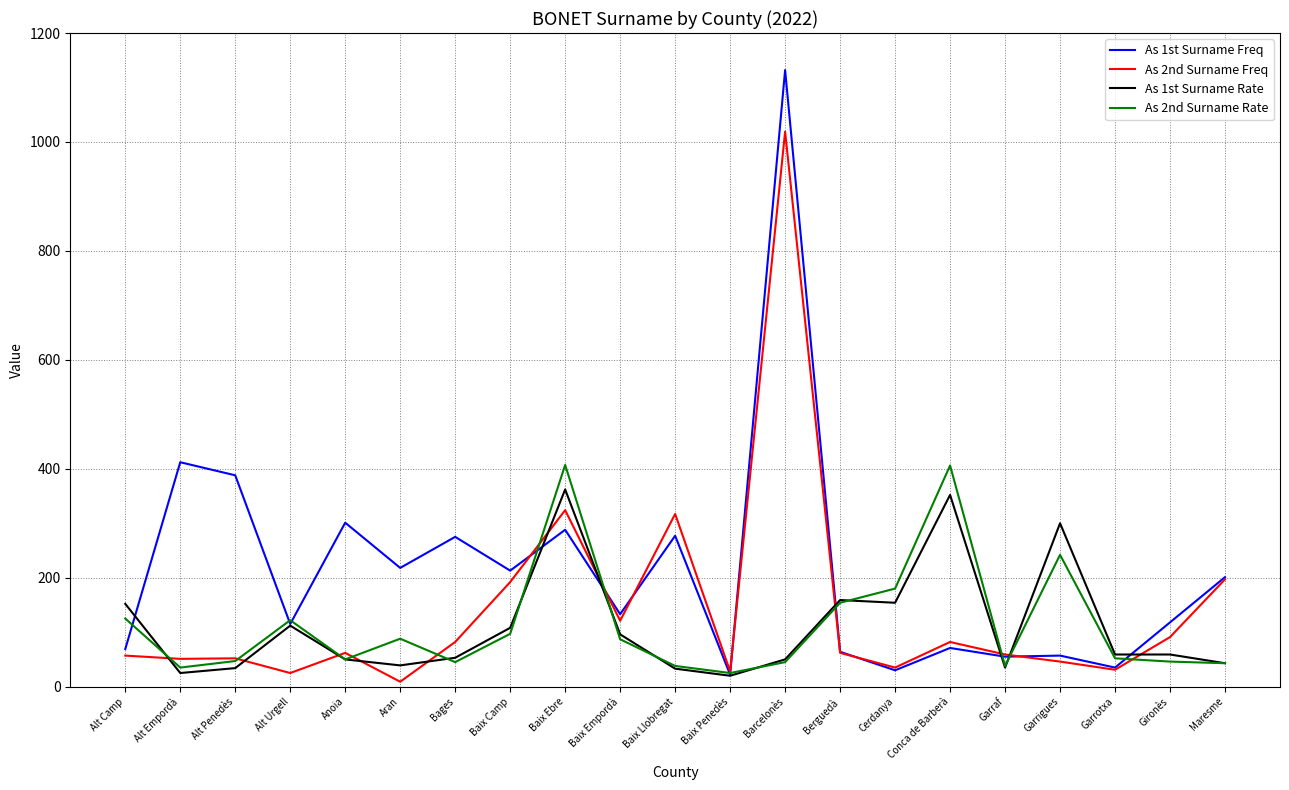

At which label does As 2nd Surname Freq reach its minimum?

Aran